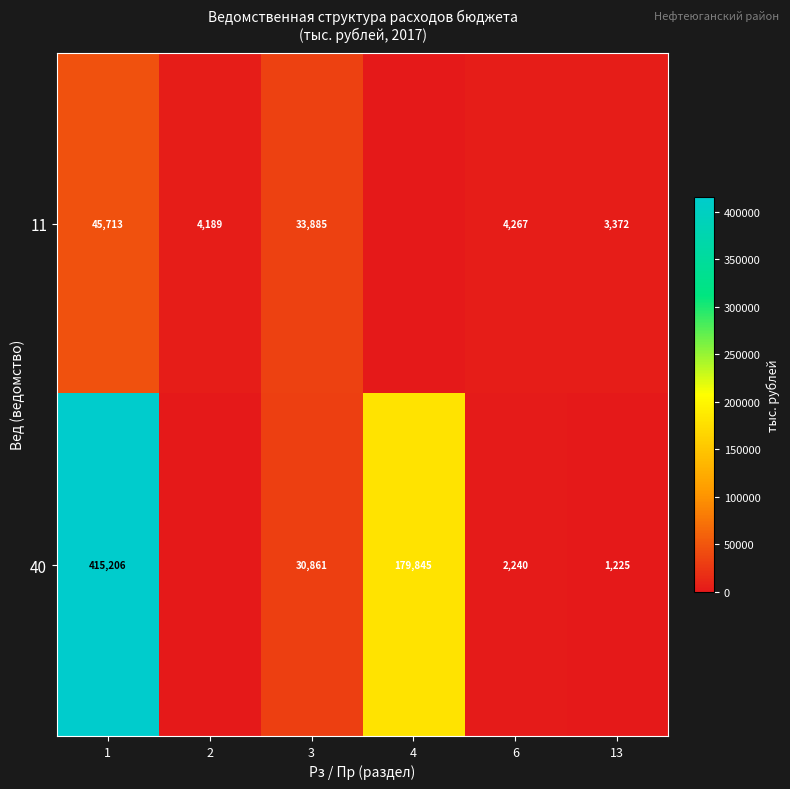

Count the number of data series in this chart.

2